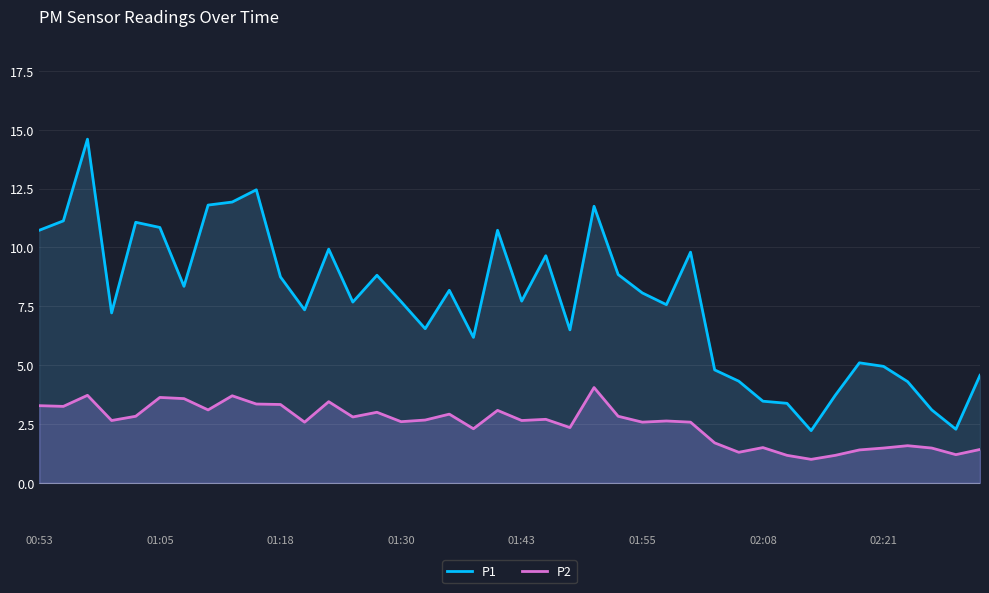

What position from the left is 13?

14